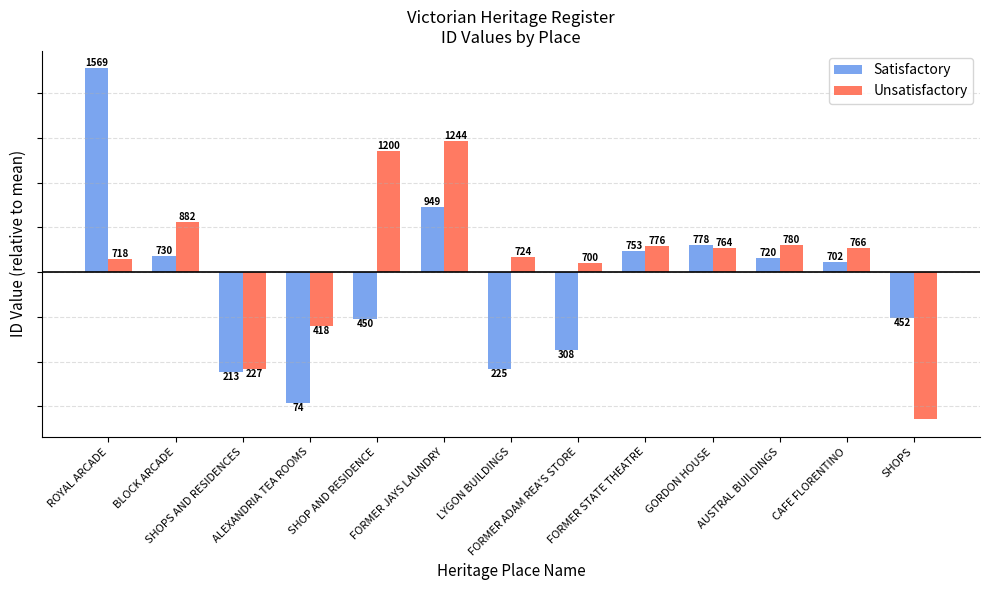

Reading left to right, list all the values displayed in this chart.

Satisfactory: ROYAL ARCADE=910.5	BLOCK ARCADE=71.5	SHOPS AND RESIDENCES=-445.5	ALEXANDRIA TEA ROOMS=-584.5	SHOP AND RESIDENCE=-208.5	FORMER JAYS LAUNDRY=290.5	LYGON BUILDINGS=-433.5	FORMER ADAM REA'S STORE=-350.5	FORMER STATE THEATRE=94.5	GORDON HOUSE=119.5	AUSTRAL BUILDINGS=61.5	CAFE FLORENTINO=43.5	SHOPS=-206.5
Unsatisfactory: ROYAL ARCADE=59.5	BLOCK ARCADE=223.5	SHOPS AND RESIDENCES=-431.5	ALEXANDRIA TEA ROOMS=-240.5	SHOP AND RESIDENCE=541.5	FORMER JAYS LAUNDRY=585.5	LYGON BUILDINGS=65.5	FORMER ADAM REA'S STORE=41.5	FORMER STATE THEATRE=117.5	GORDON HOUSE=105.5	AUSTRAL BUILDINGS=121.5	CAFE FLORENTINO=107.5	SHOPS=-658.5